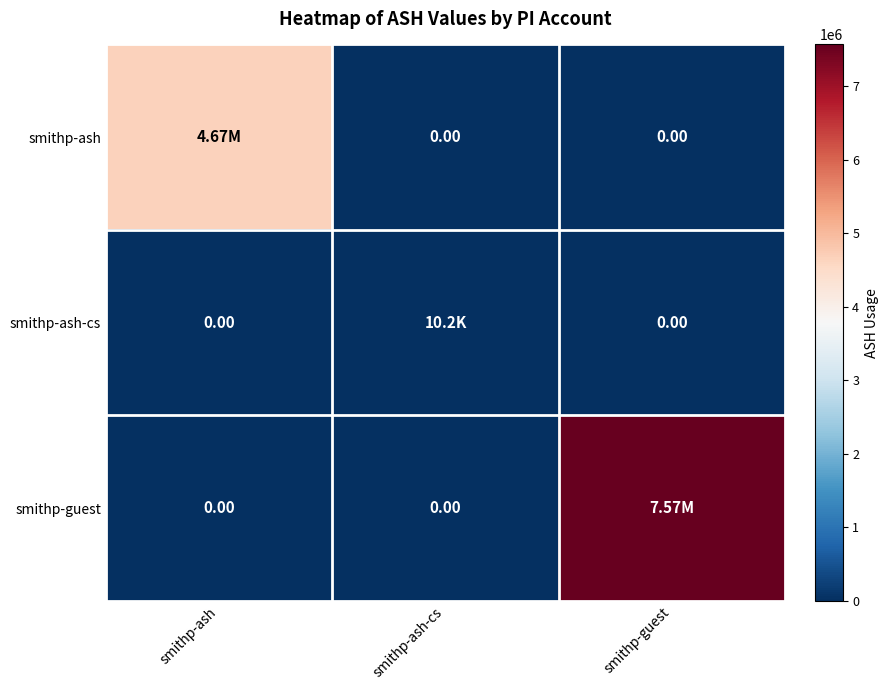

Rank the series by their average value, from highest to lowest.

smithp-guest, smithp-ash, smithp-ash-cs